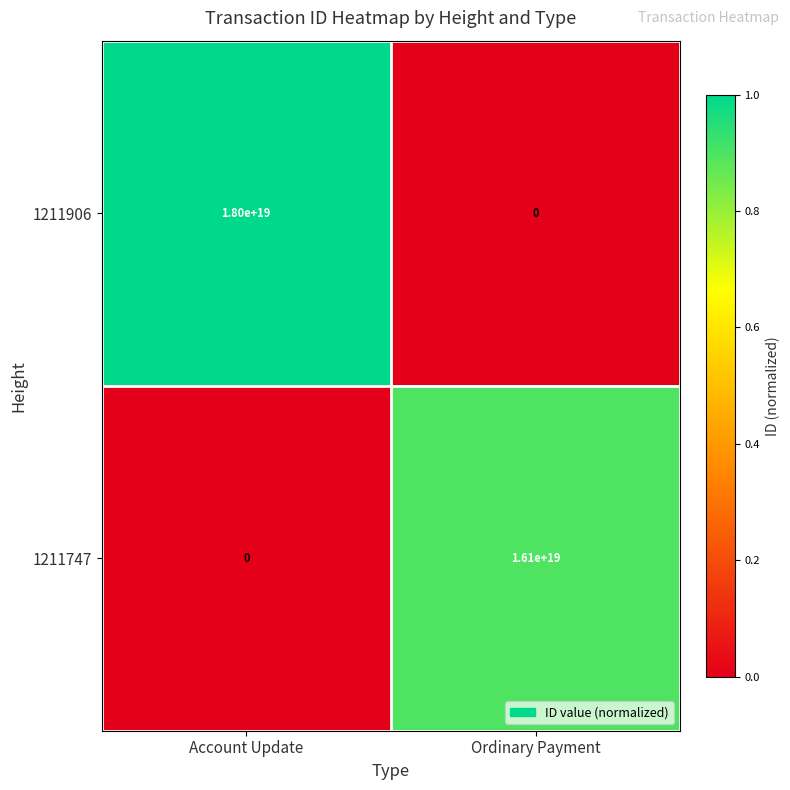

Which series has the largest range (max minus min)?

1211906